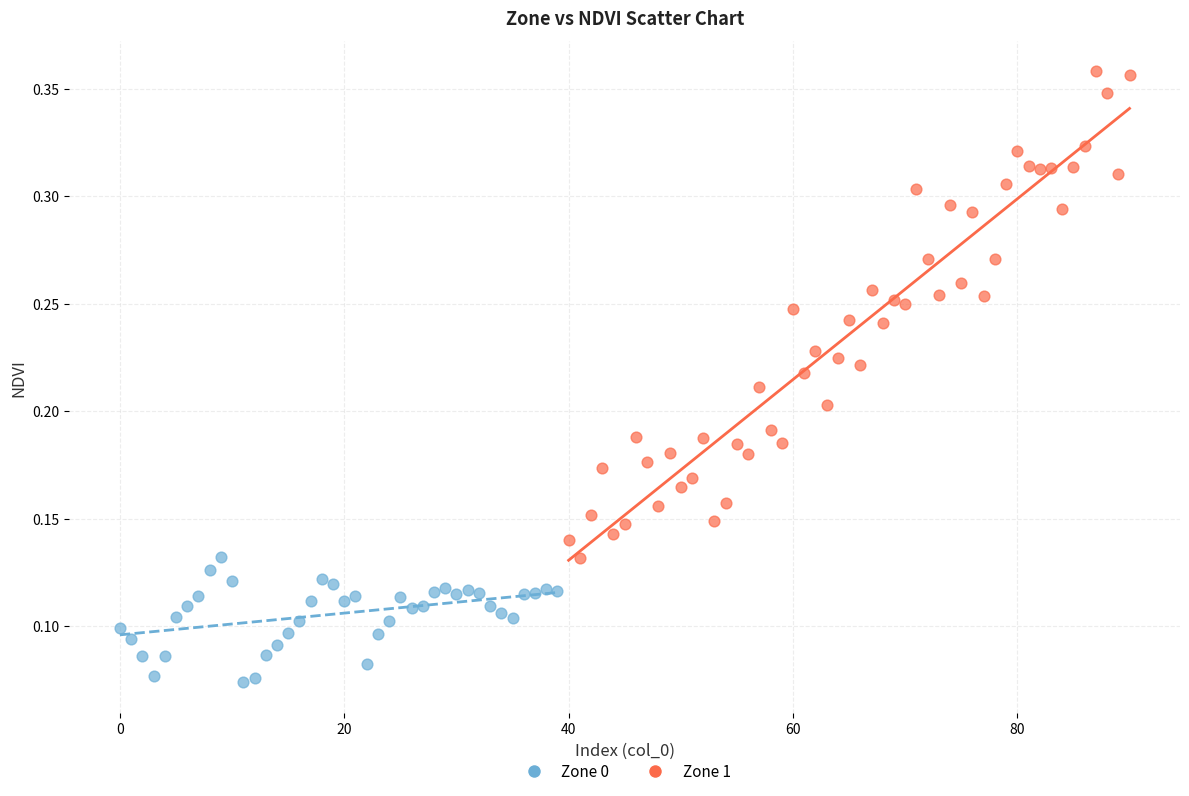

Which series reaches the maximum Y coordinate?

Zone 1